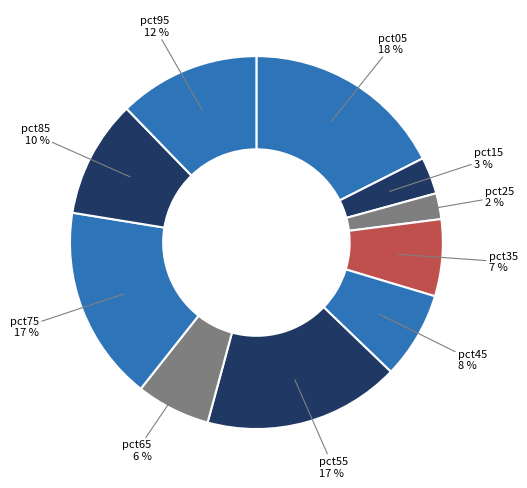

Does any single category account for the majority?

No